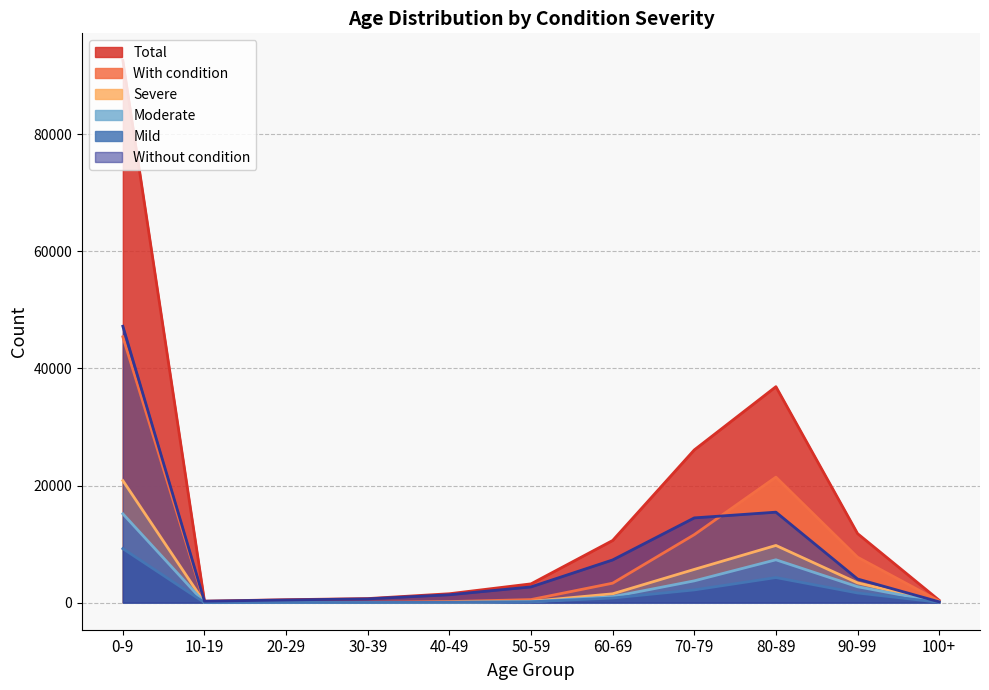

Which has a higher value, 100+ or 90-99?

90-99